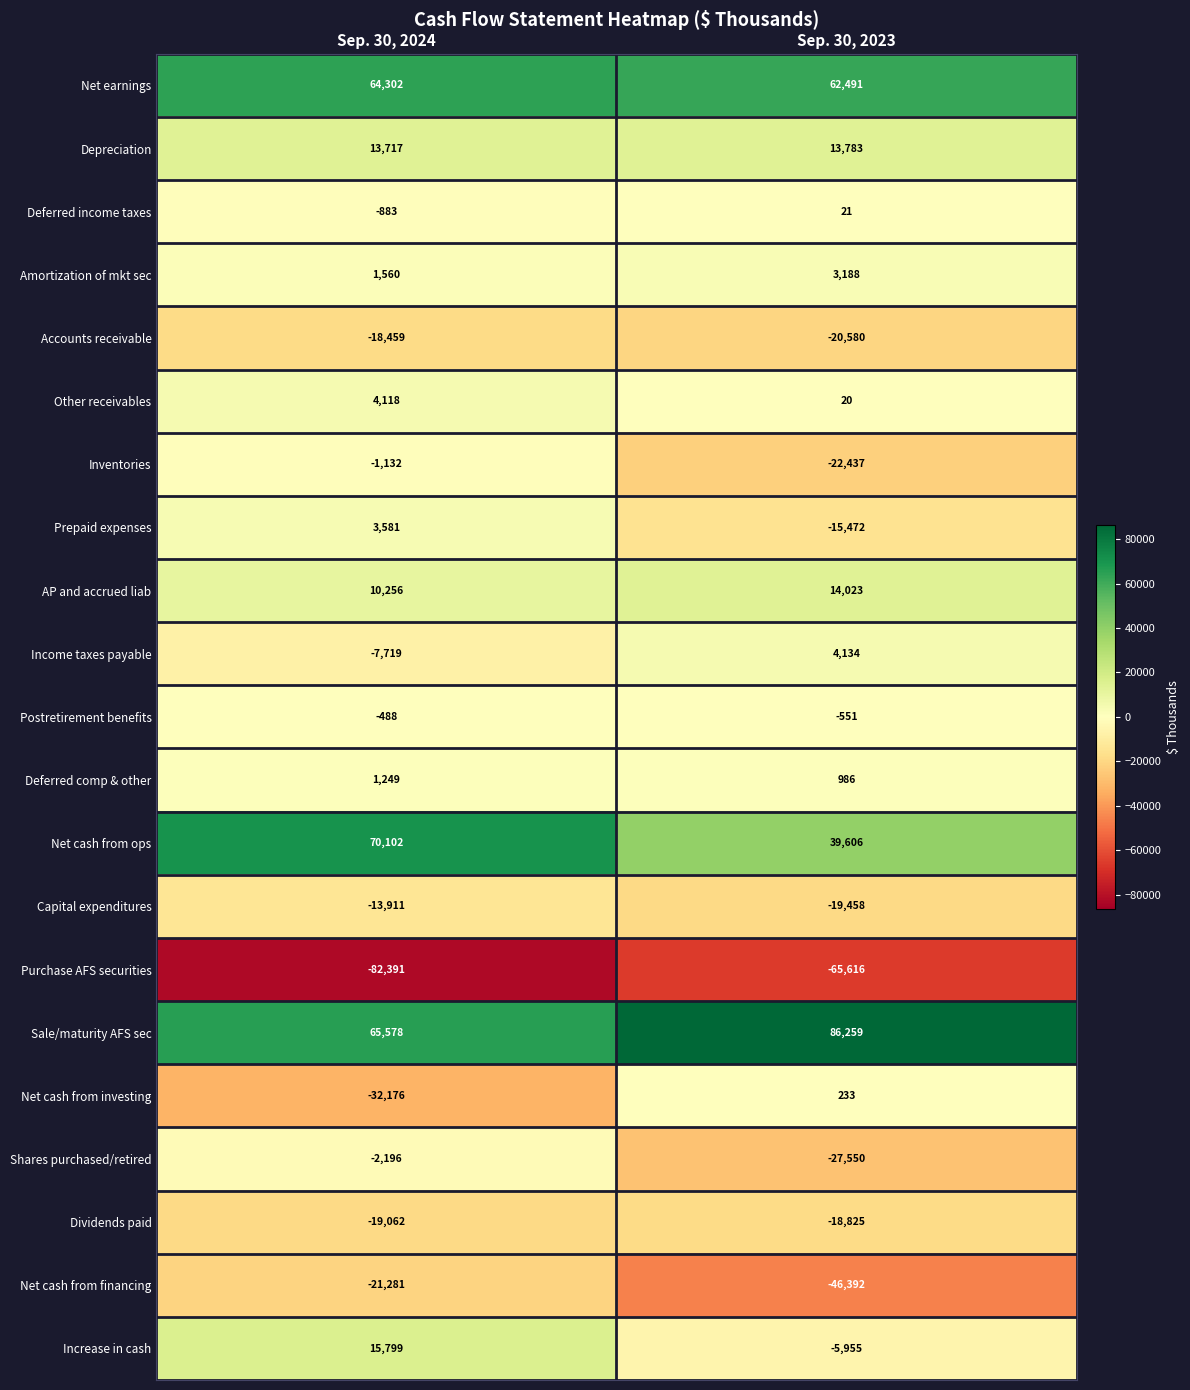

The Depreciation series shows 18836 at Sep. 30, 2023. True or false?

False